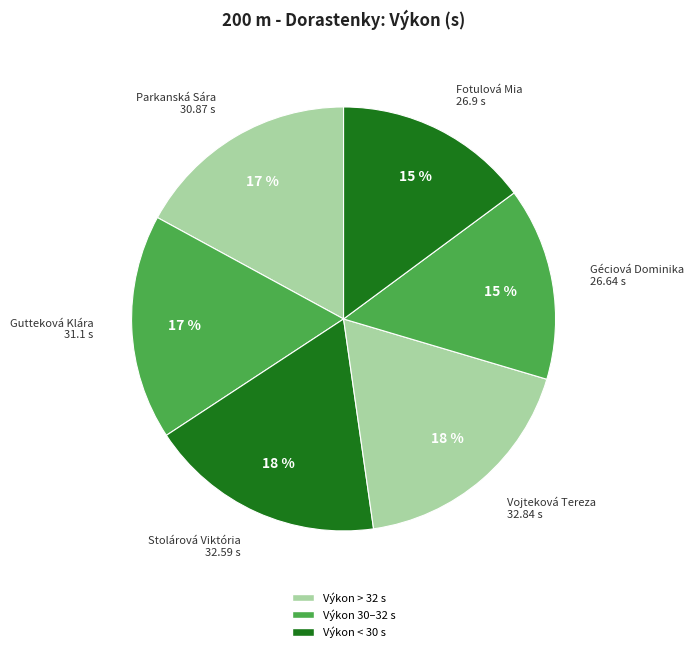

To the nearest percent, what portion does Gutteková Klára represent?

17%